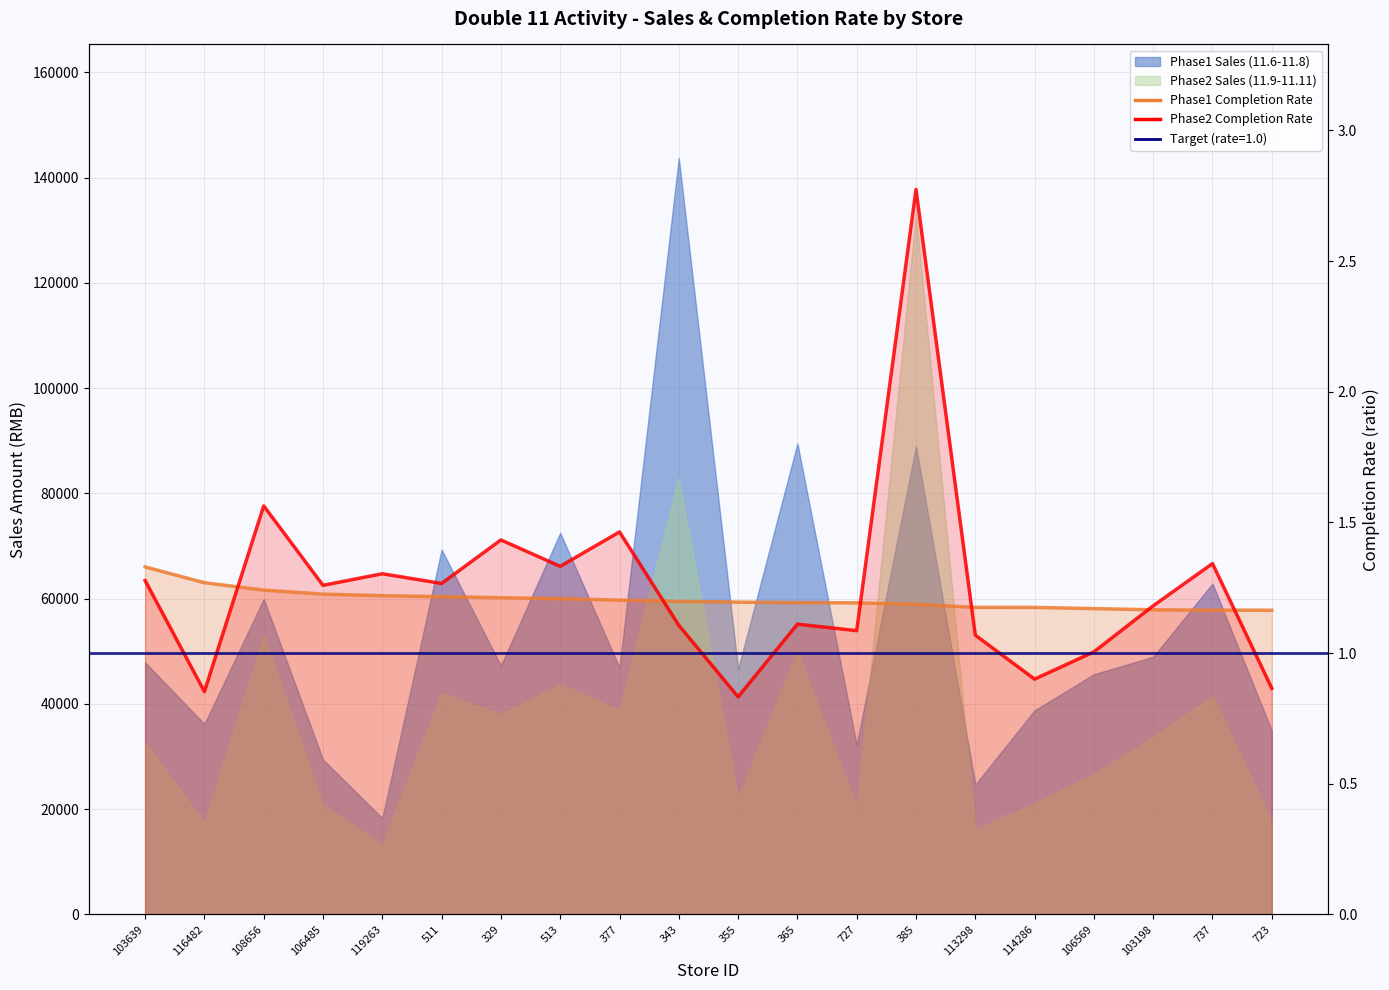

At which label is Phase2 Completion Rate closest to 1?

106569